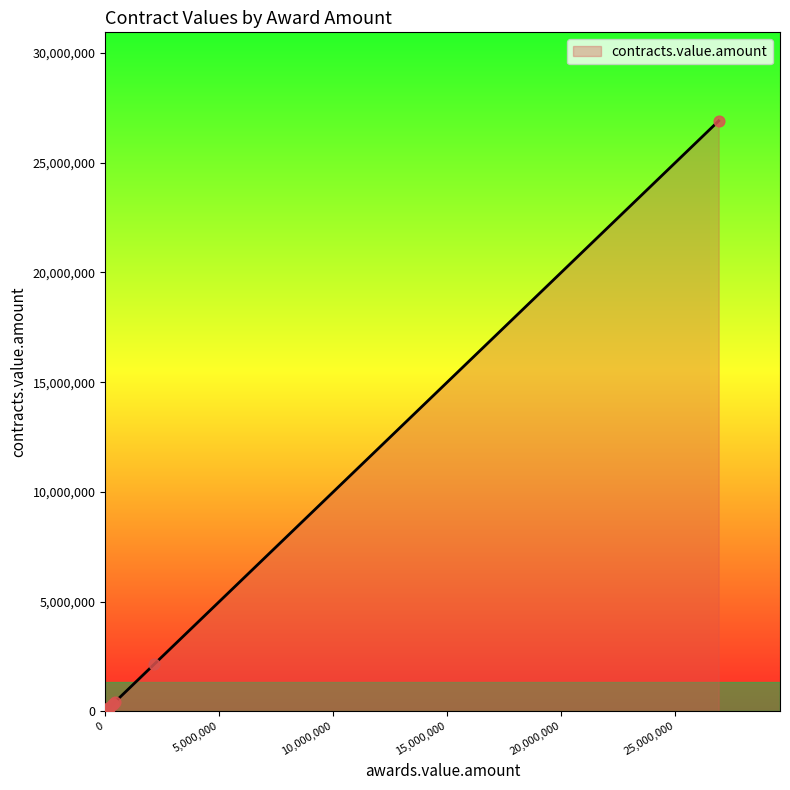

Approximately how many times larger is the value at 347300 compared to 100000?

3.5